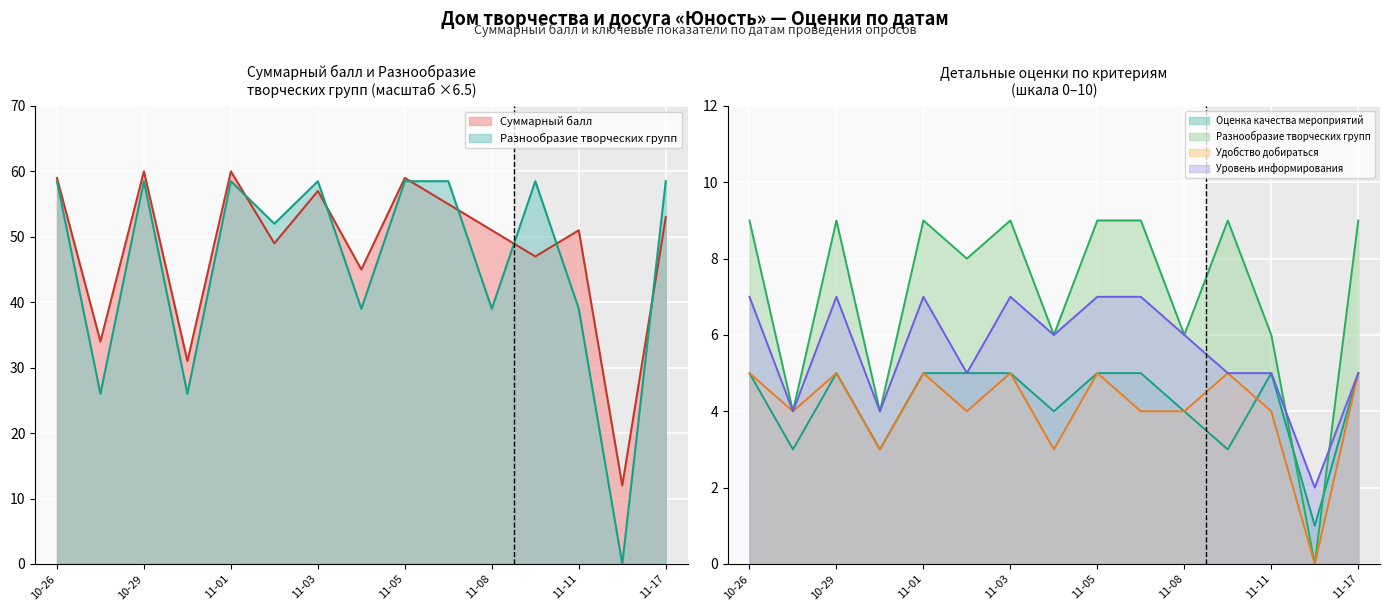

True or false: Суммарный балл and Уровень информирования intersect in this chart.

False